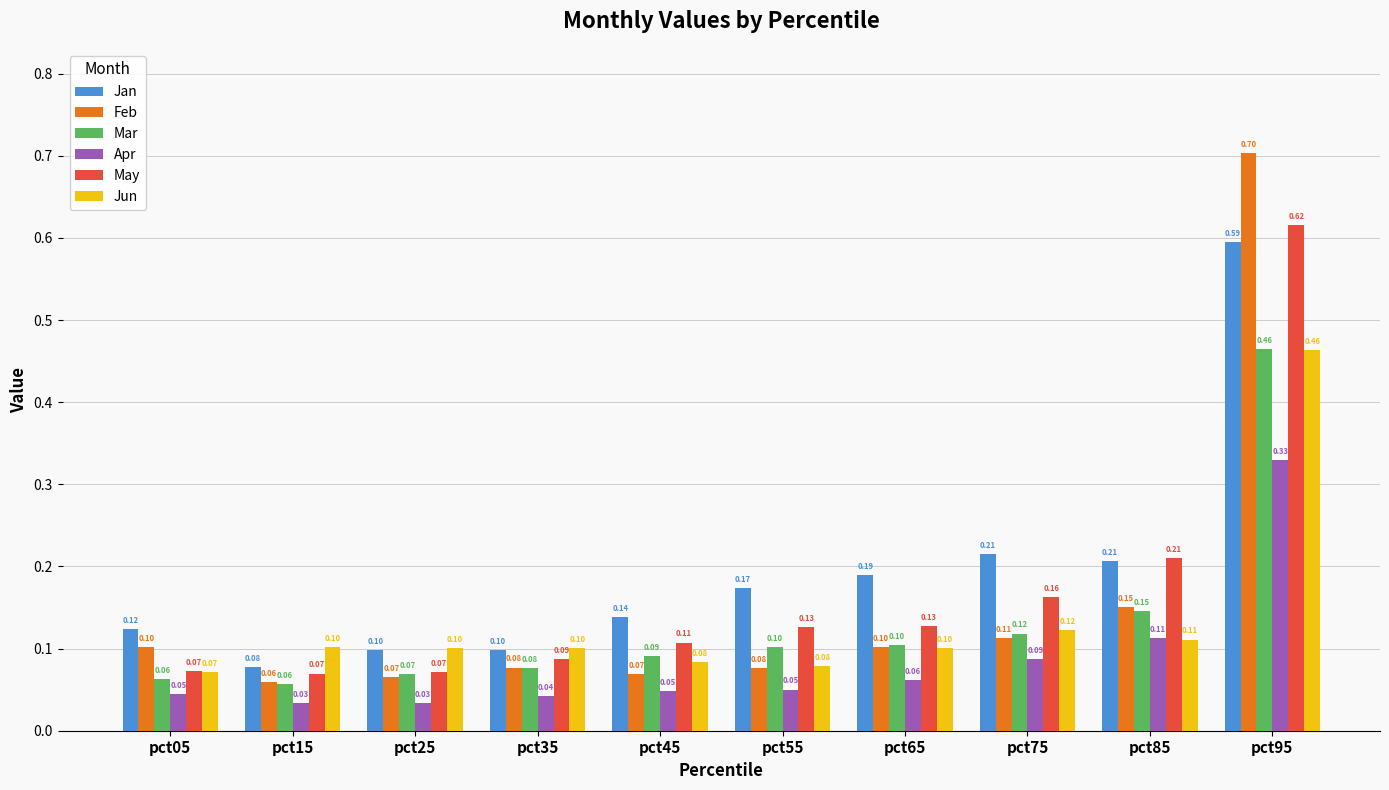

What is the difference between the highest and lowest values at pct95?

0.4